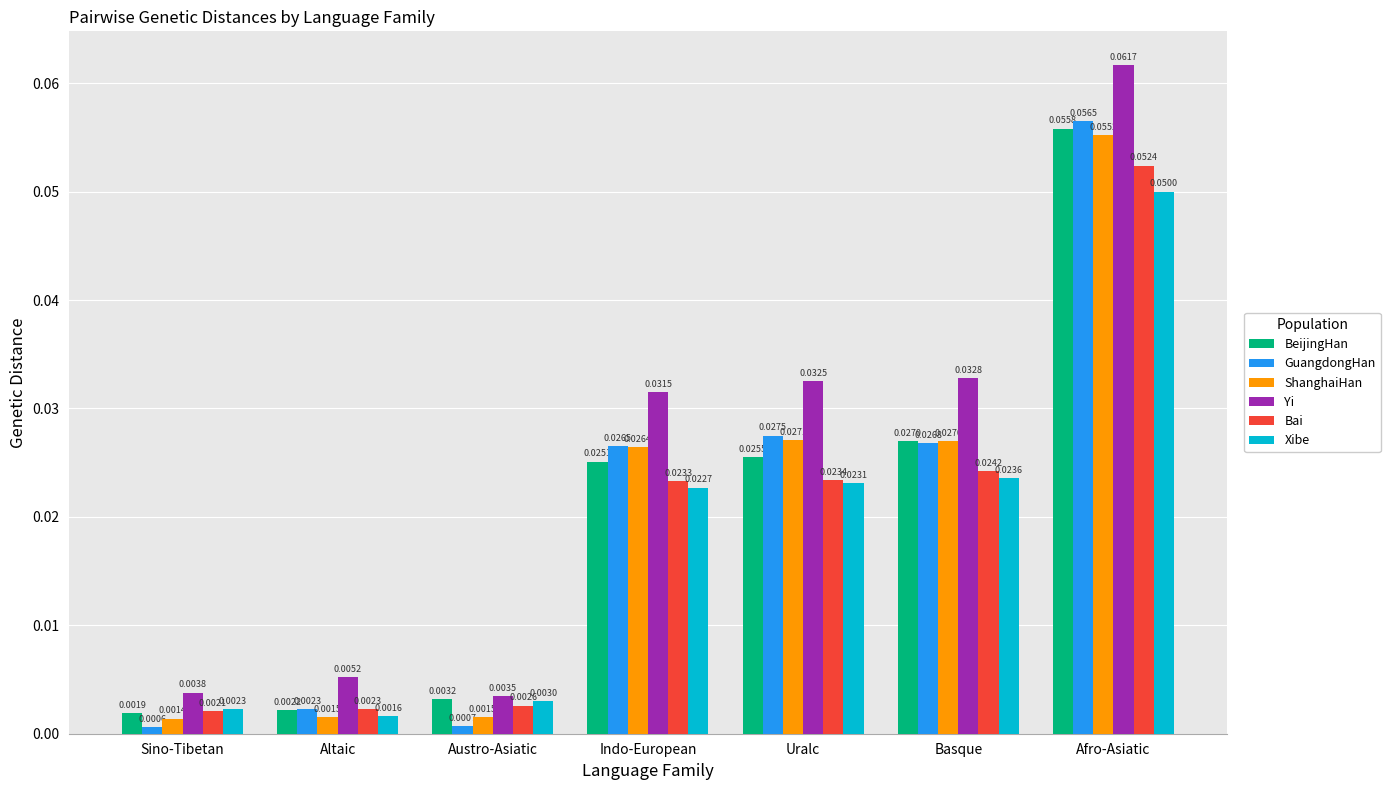

Which series has the largest range (max minus min)?

Yi